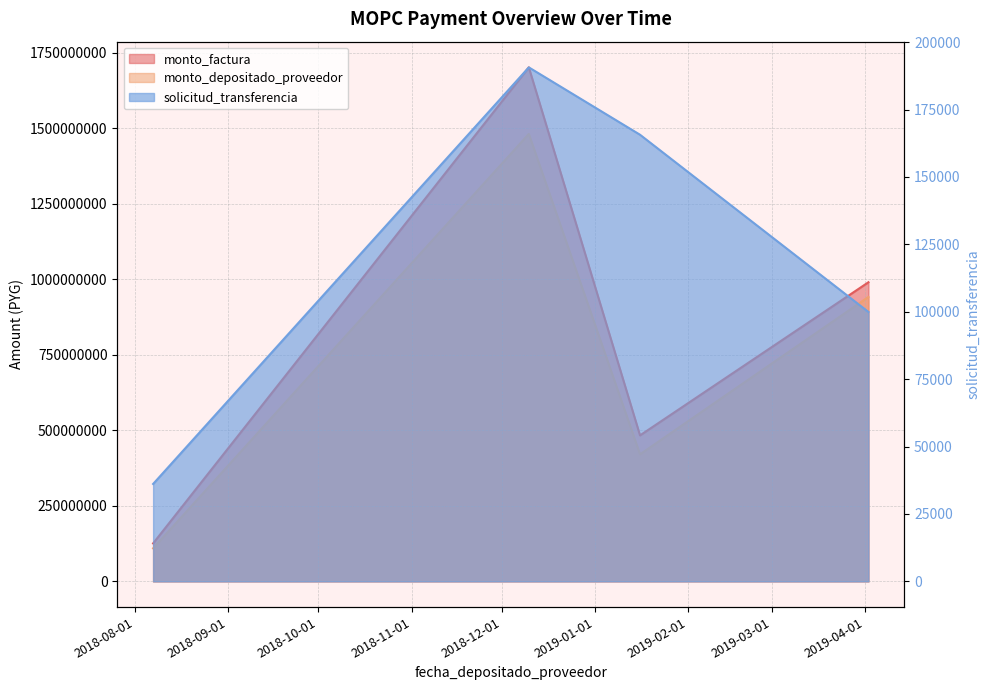

Where is the first local maximum for monto_depositado_proveedor?

2018-12-10